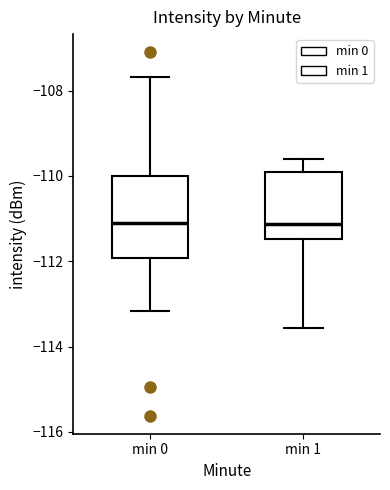

Reading left to right, transcribe this box plot: for each box, give where its median line is, the range the box spans, and where its two whiskers end, as read against the y-axis. The values are not printed on the chart, so give them approximately, as read against the axis.

min 0: median -111.2, box -112.0 to -110.0, whiskers -113.2 to -107.6
min 1: median -111.2, box -111.4 to -110.0, whiskers -113.6 to -109.6